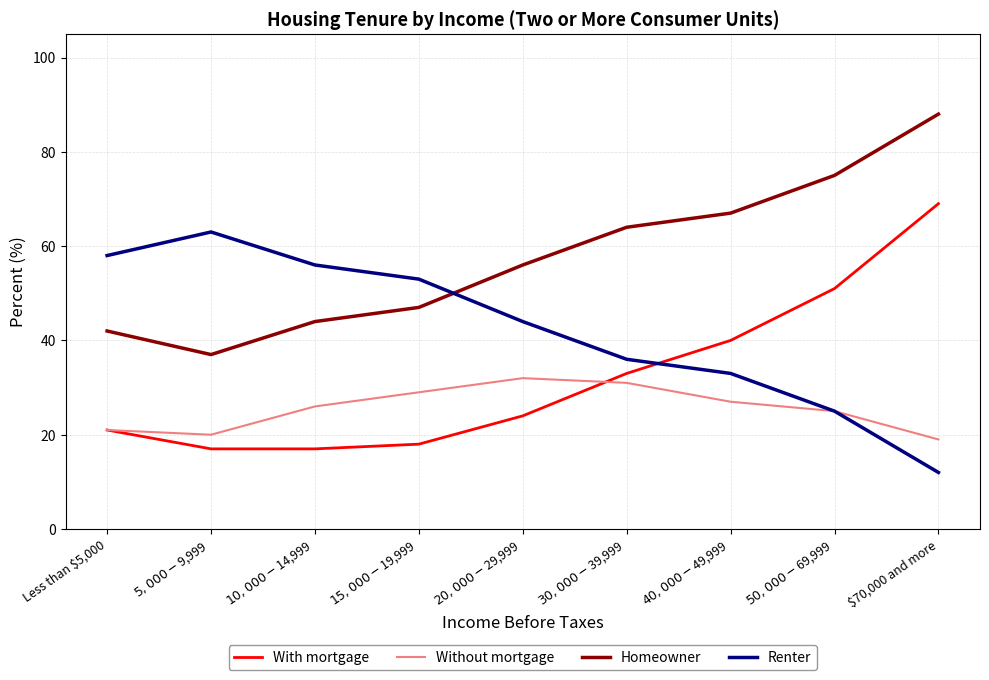

Which series has the largest total across all categories?

Homeowner